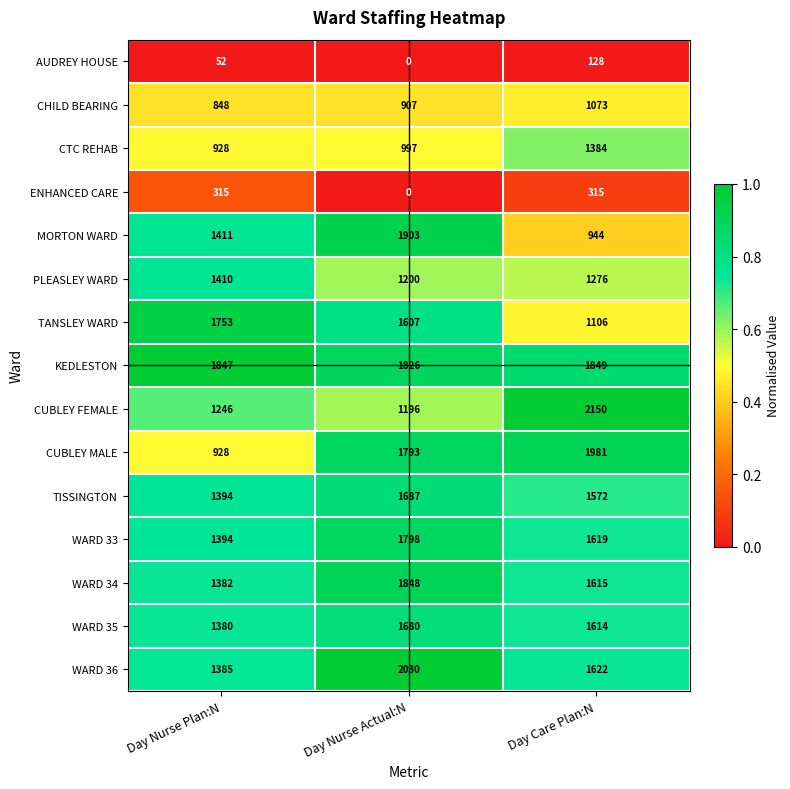

The value of WARD 33 at Day Nurse Actual:N is 710. True or false?

False